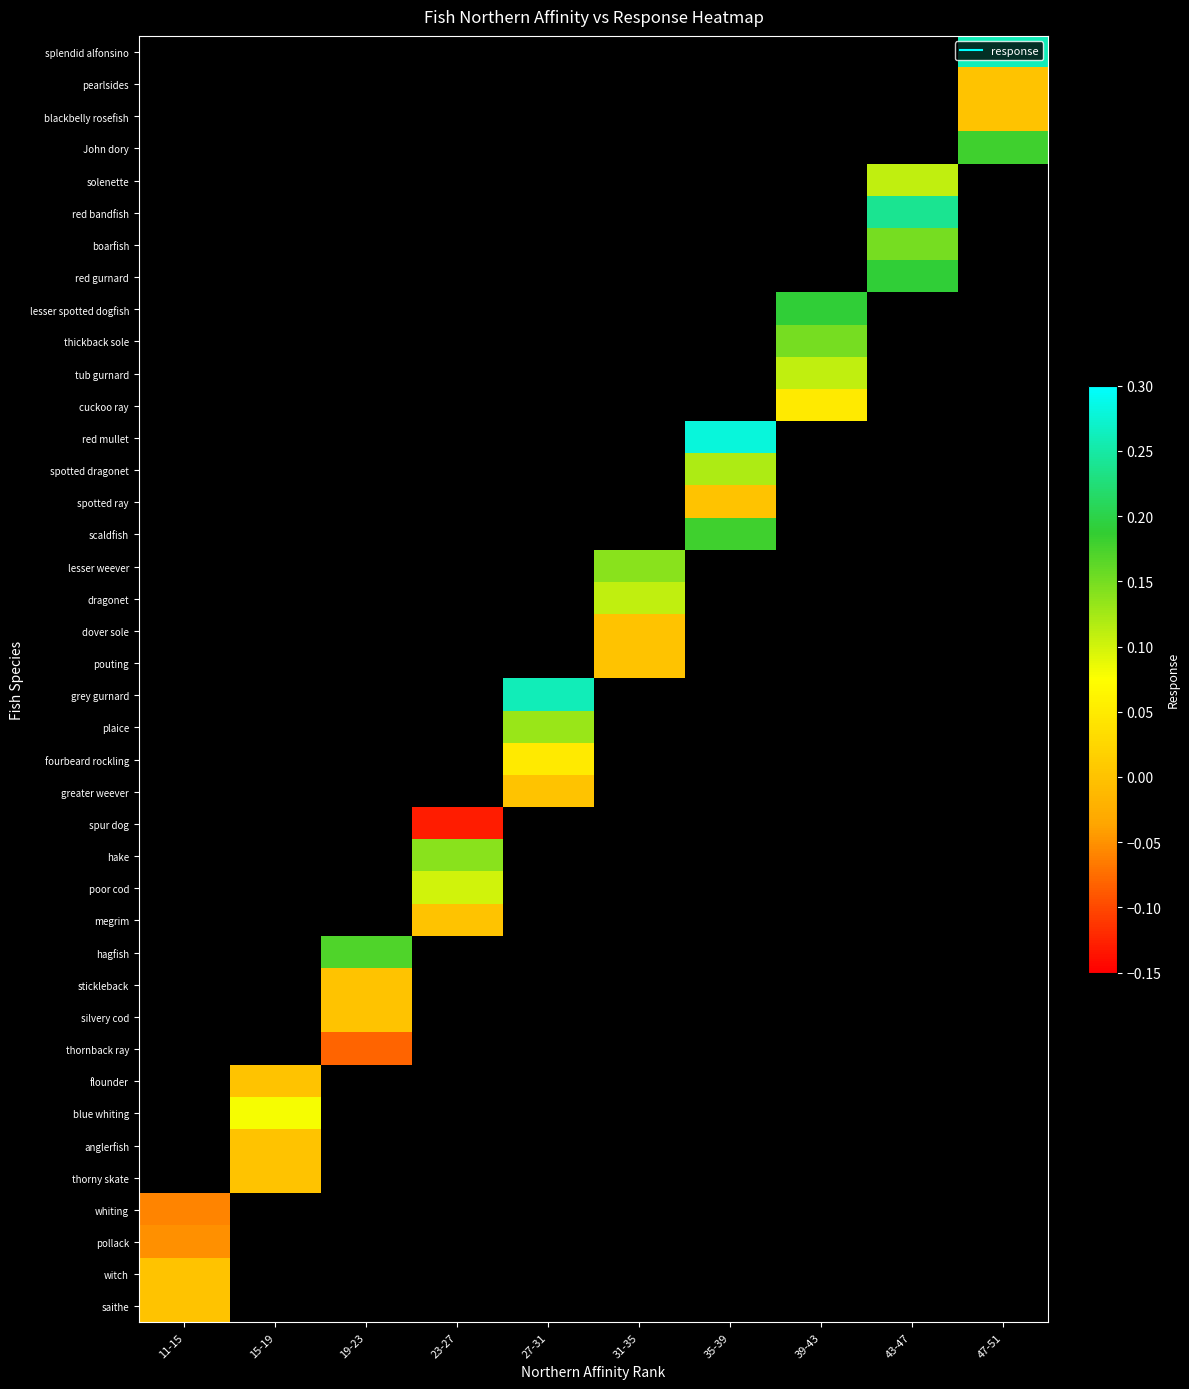

How many values in grey gurnard are above zero?

1